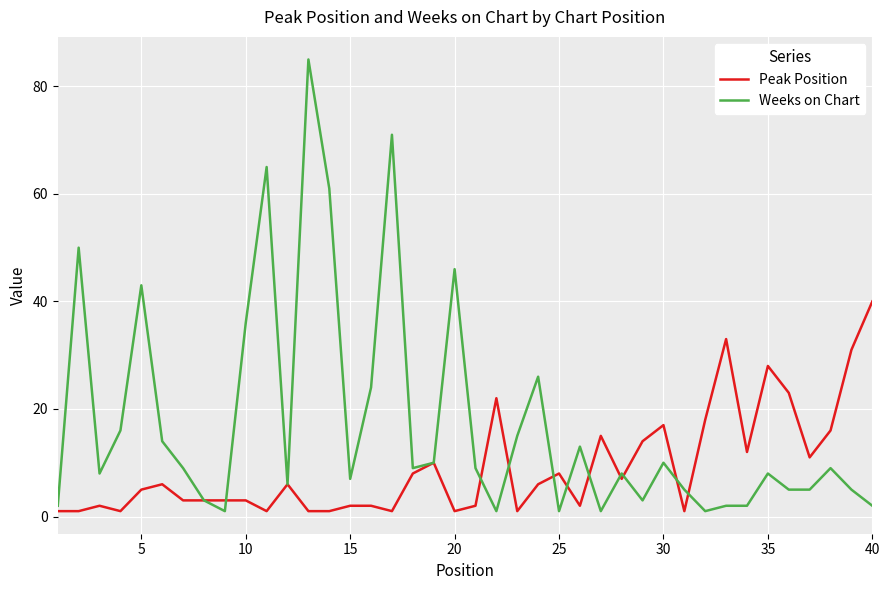

What is the maximum value shown in the chart?

85